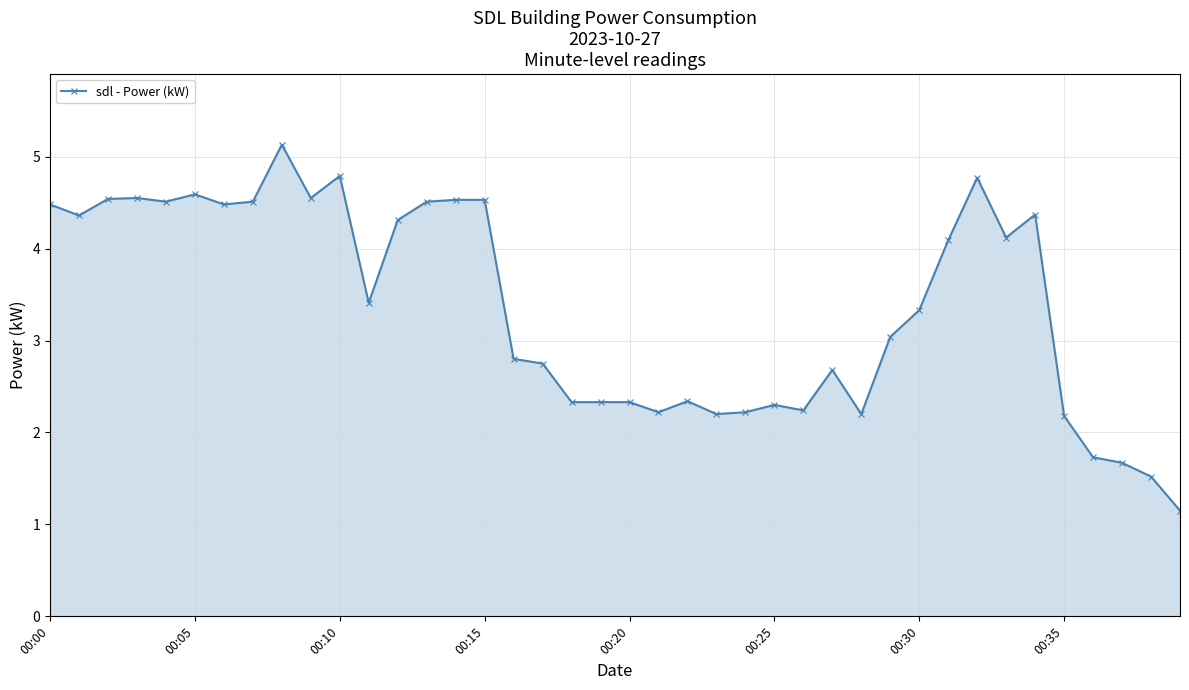

True or false: there are more than 0 points higher than both neighbors.

True